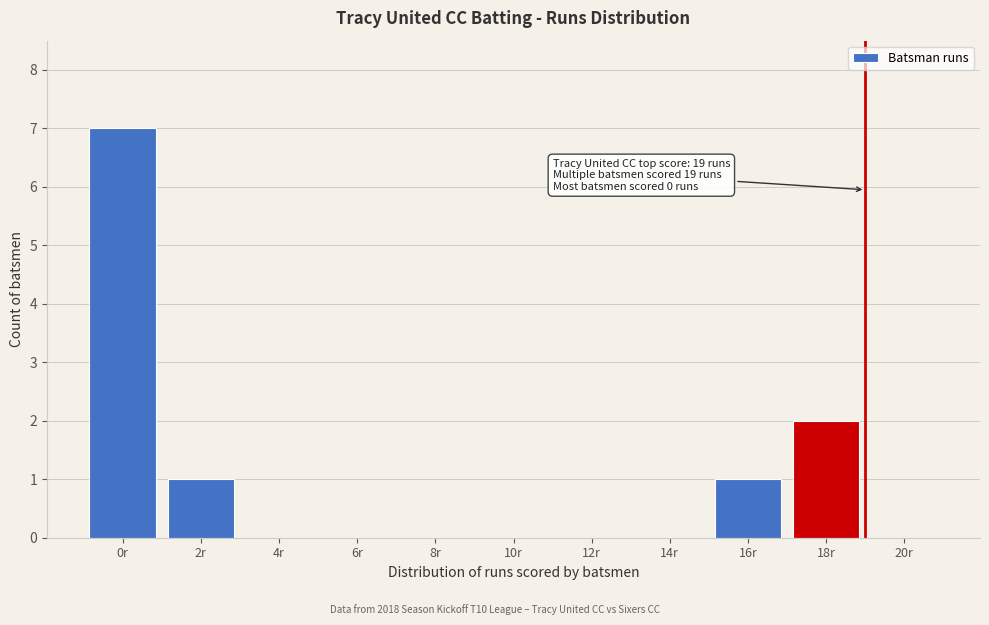

Reading left to right, what are all the values shown in this chart?

0r=7	2r=1	4r=0	6r=0	8r=0	10r=0	12r=0	14r=0	16r=1	18r=2	20r=0